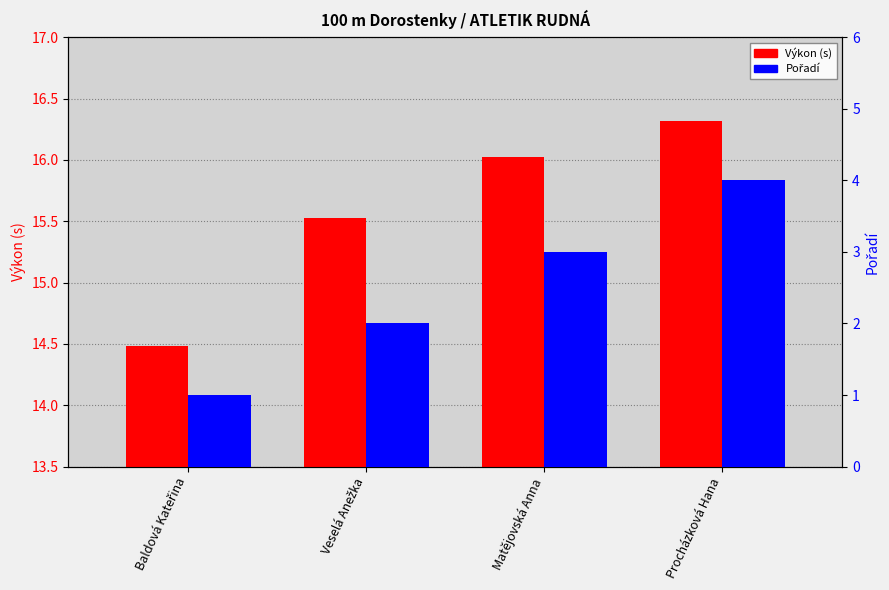

What is the sum of the Pořadí values at Veselá Anežka and Procházková Hana?

6.0